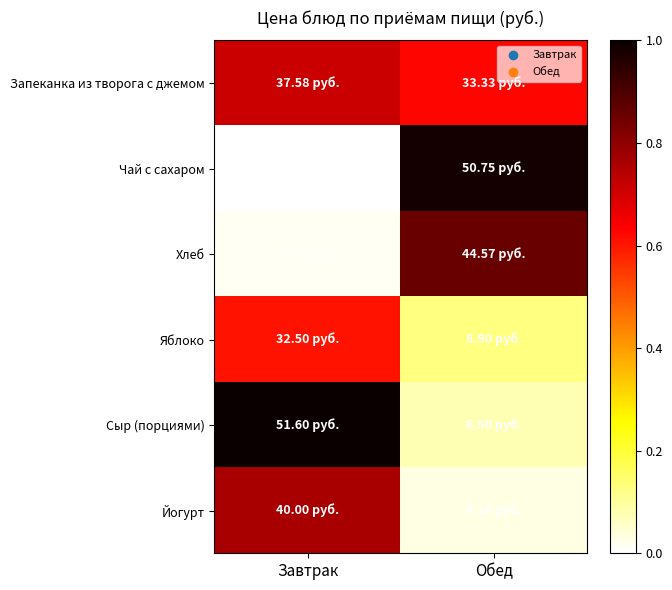

What is the difference between the highest and lowest values at Обед?

1.0